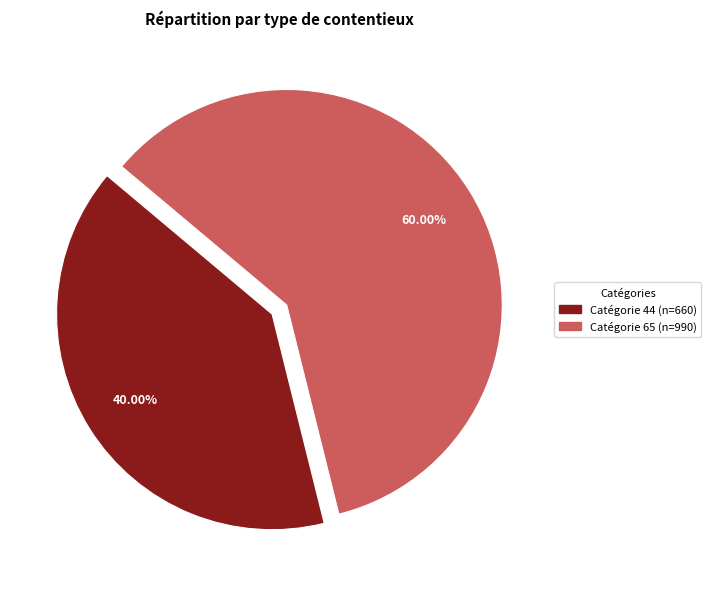

To the nearest percent, what is the average slice percentage?

50%